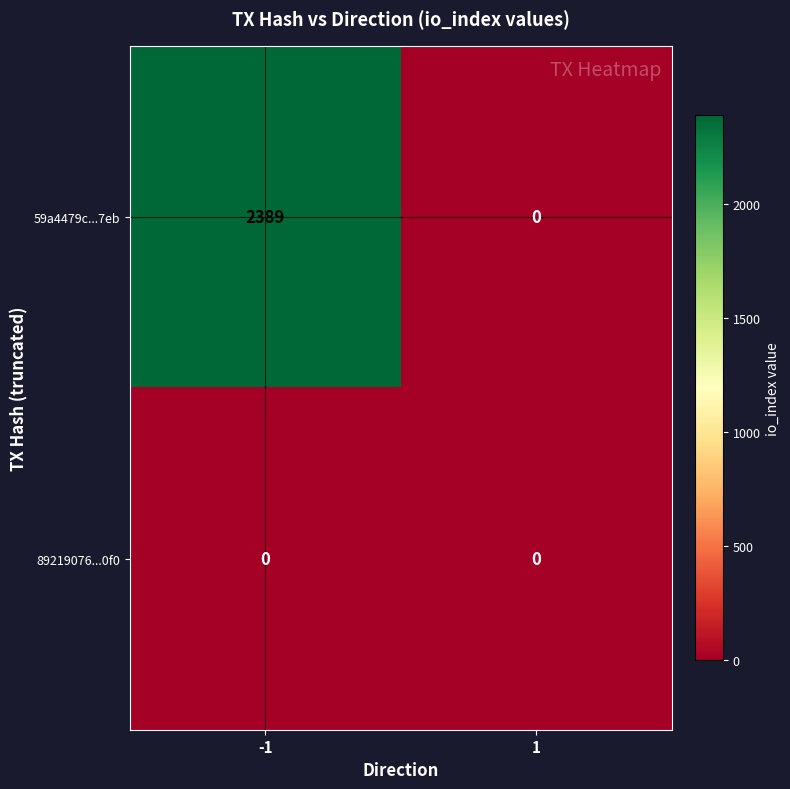

Reading left to right, extract all data points from this chart.

59a4479c...7eb: -1=2389	1=0
89219076...0f0: -1=0	1=0